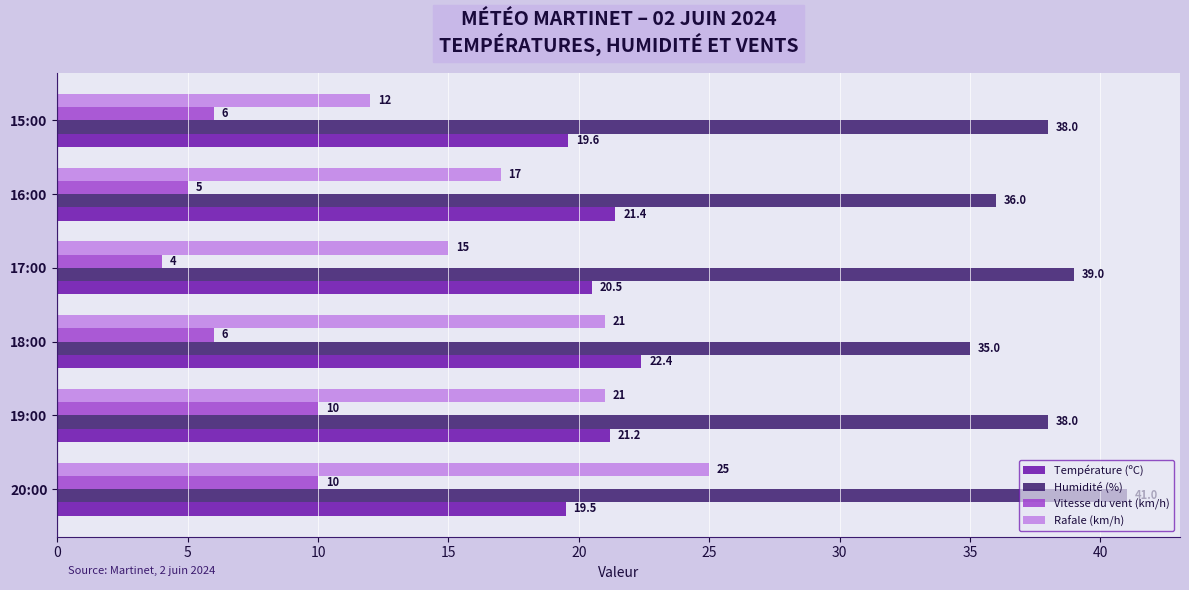

At which label does Température (ºC) reach its minimum?

20:00